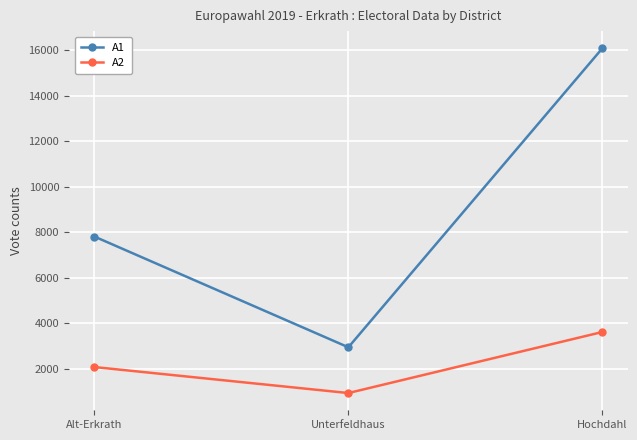

List the series in order of their peak value, highest first.

A1, A2